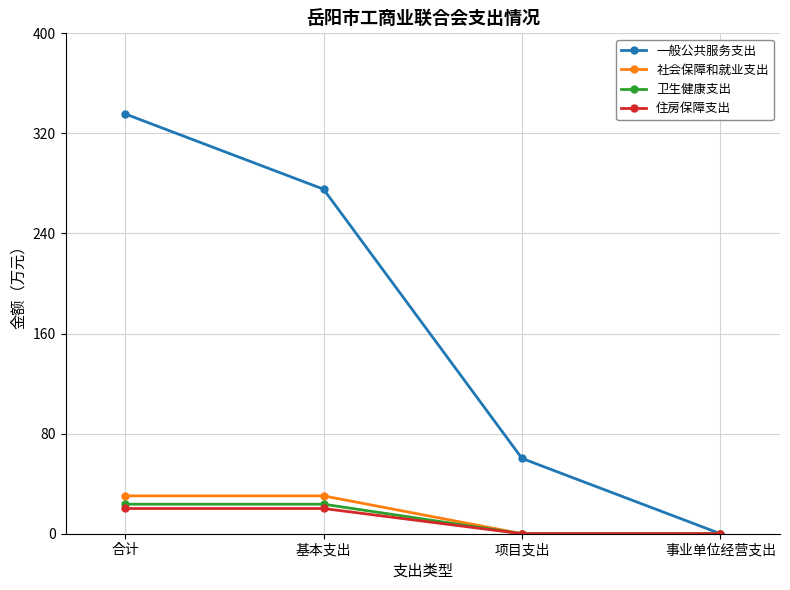

At which category is the sum across all series the highest?

合计